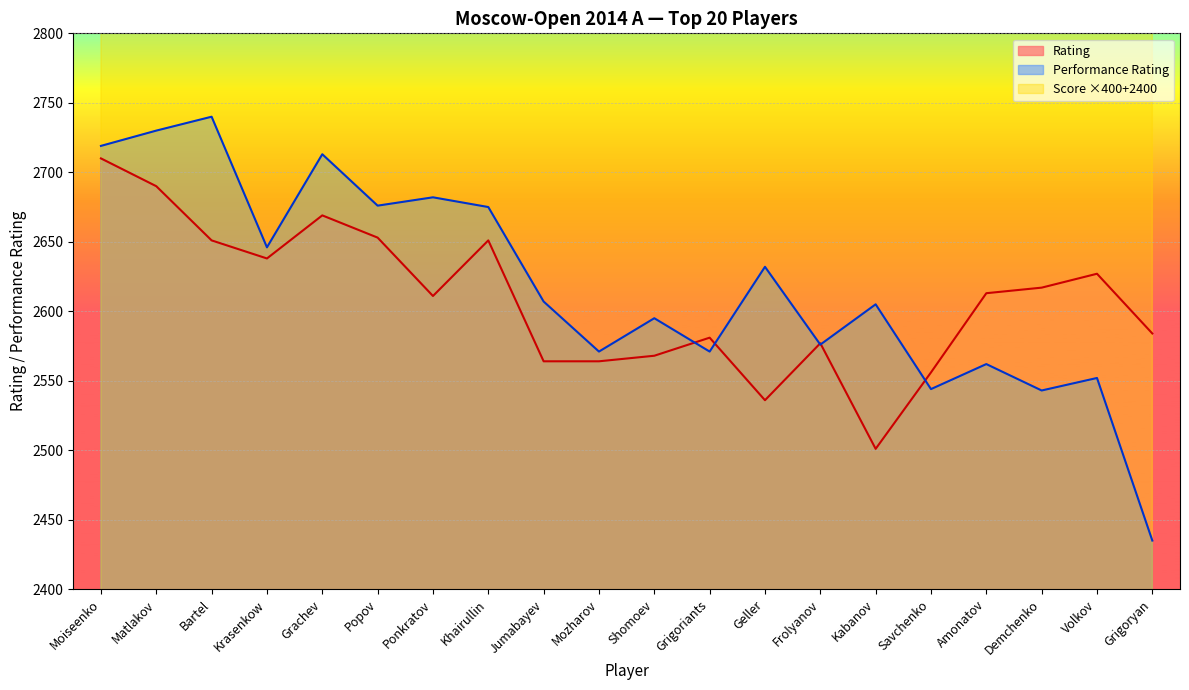

What is the difference between the Rating values at Amonatov and Jumabayev?

49